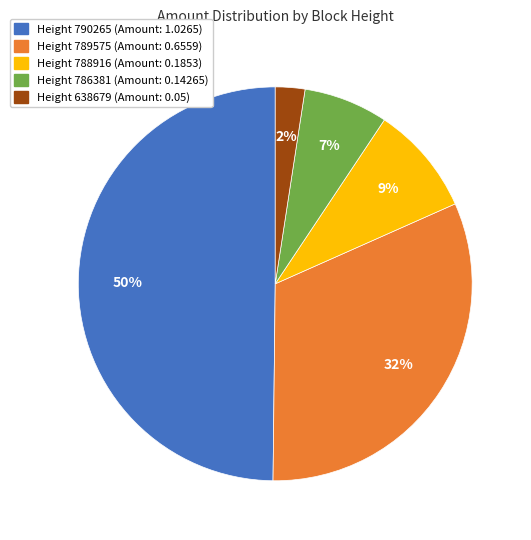

To the nearest percent, what is the average slice percentage?

20%